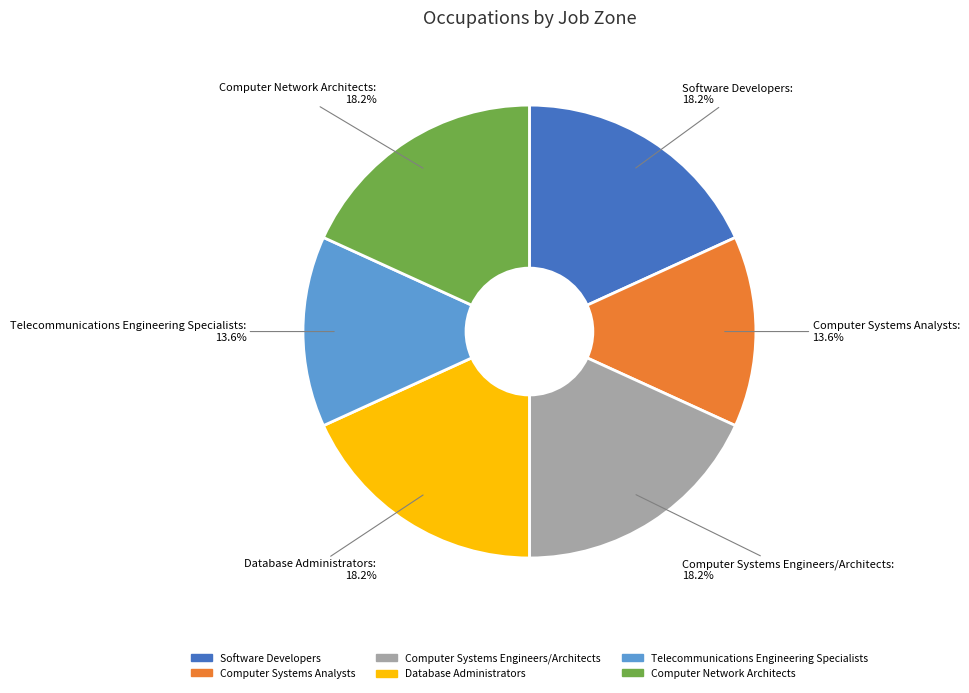

To the nearest percent, what is the difference between the largest and smallest slice percentages?

5%